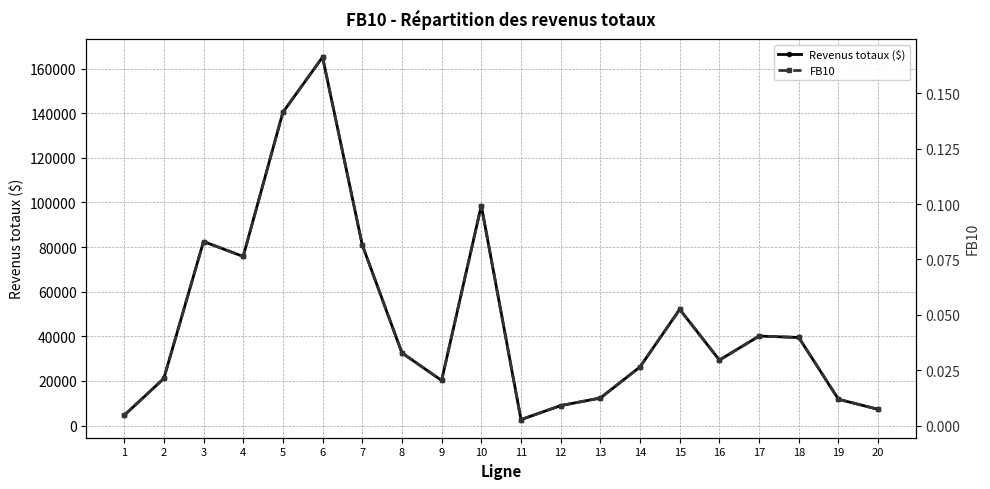

True or false: Revenus totaux ($) and FB10 cross at least once.

False